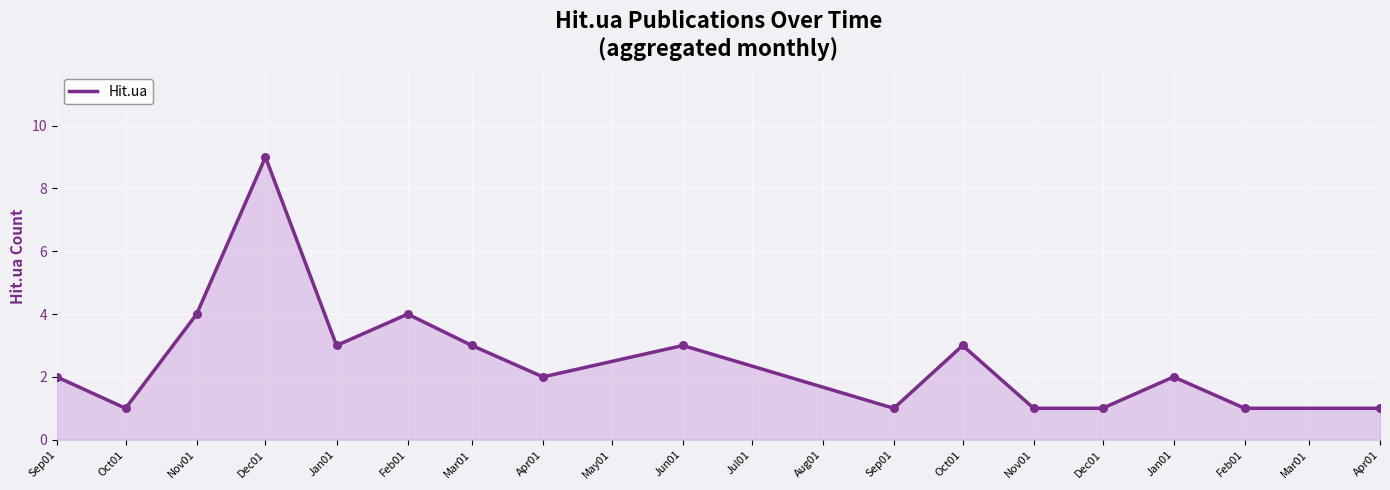

Which has a higher value, Dec01 or Jan01?

Dec01